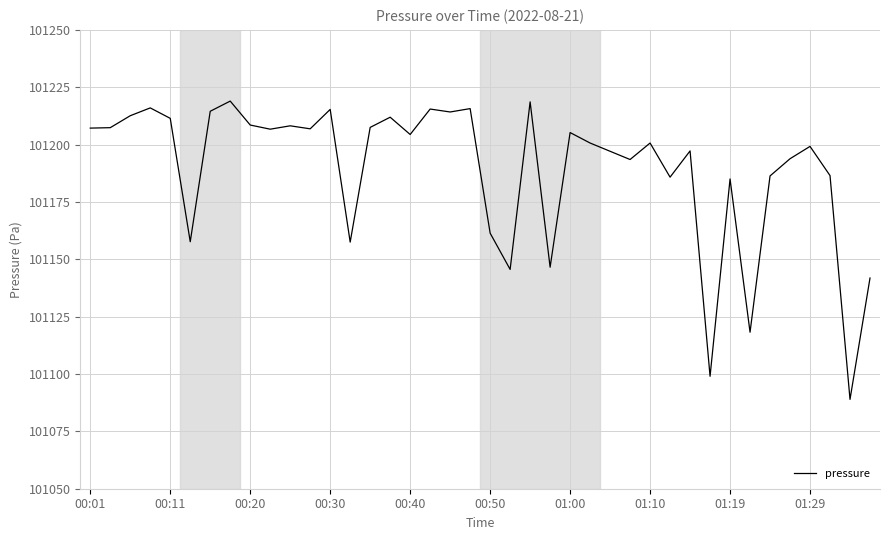

What is the maximum value shown in the chart?

101219.0